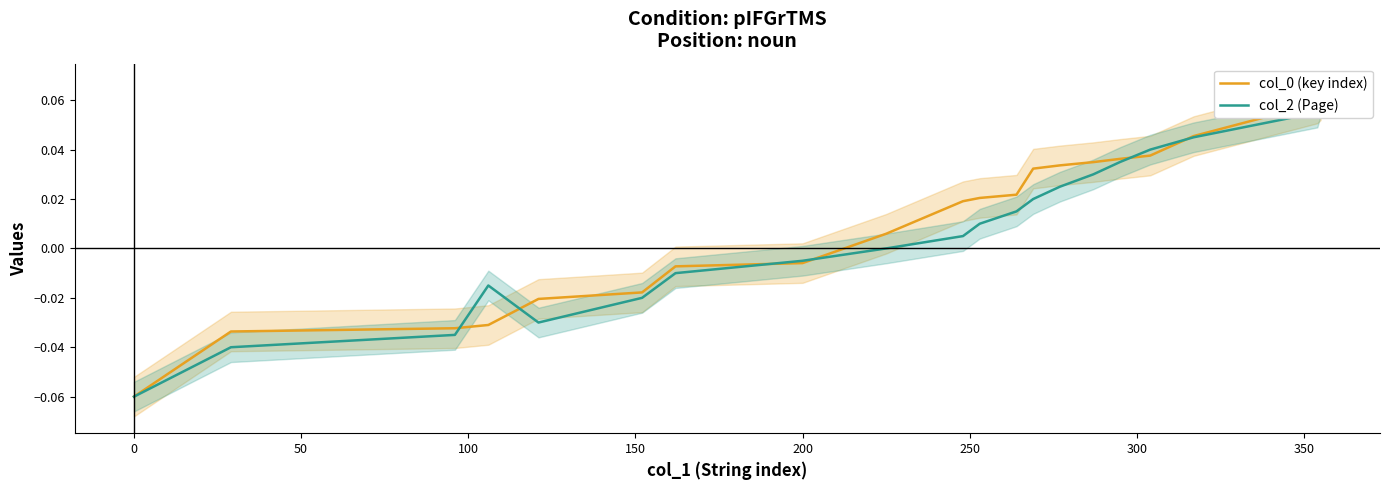

What are all the series names shown in the legend?

col_0 (key index), col_2 (Page)